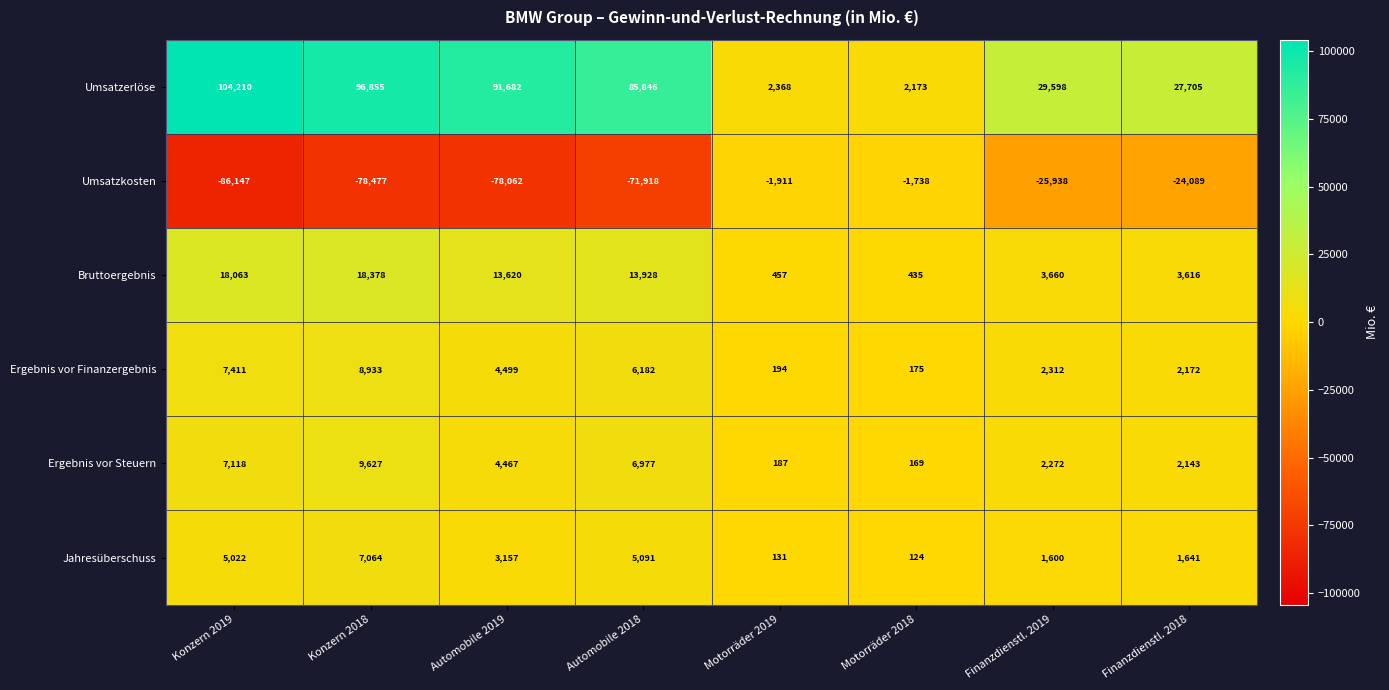

What is the minimum value shown in the chart?

-86147